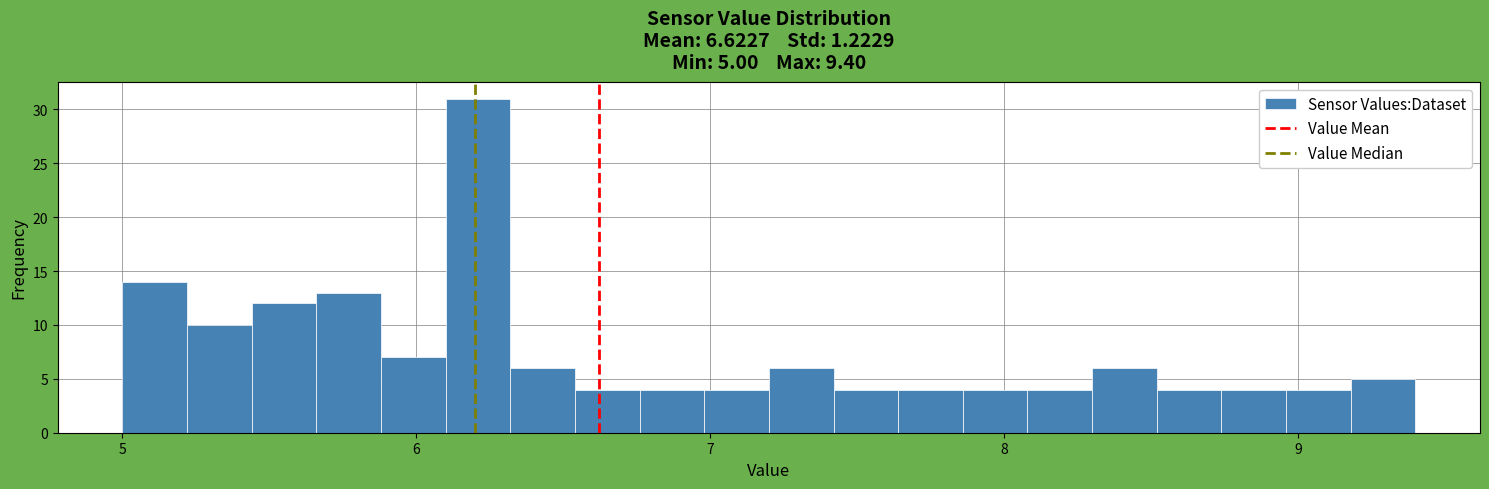

Read against the x-axis, roughly where is the centre of the tallest bar?

6.2